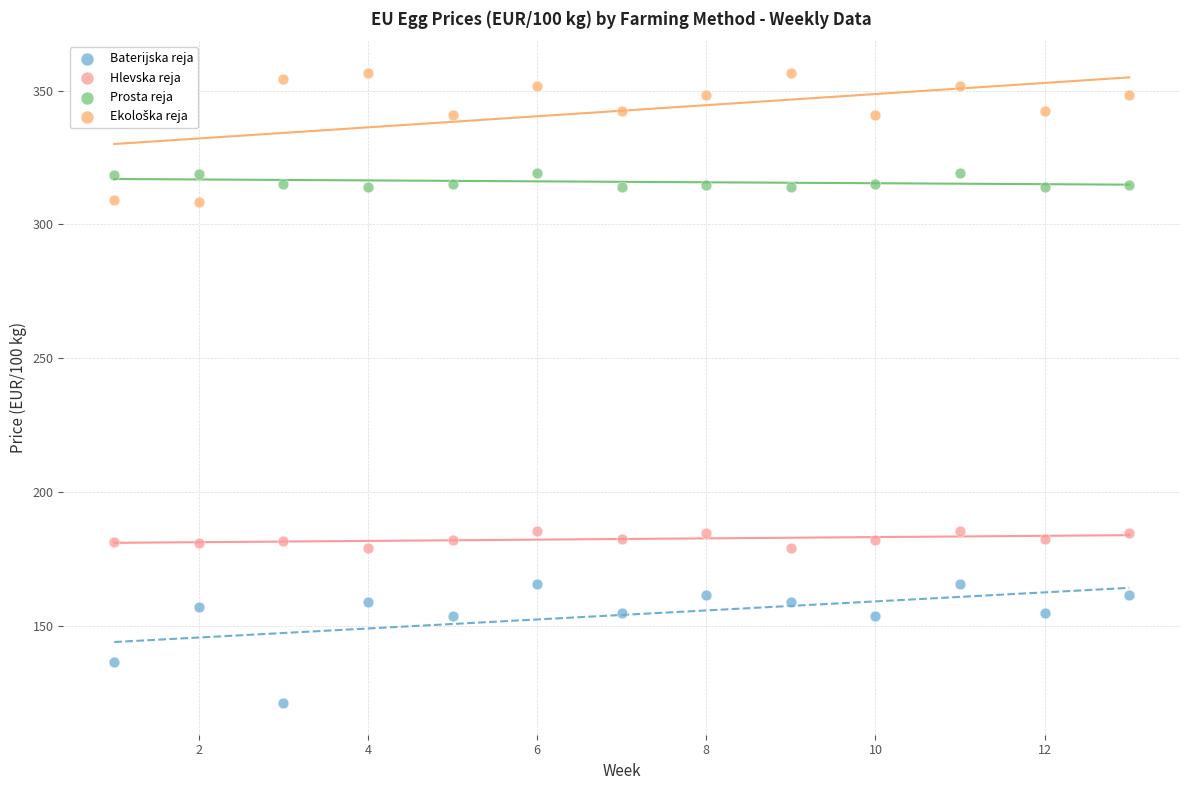

Across all data points, what is the range of X values (max minus min)?

12.0